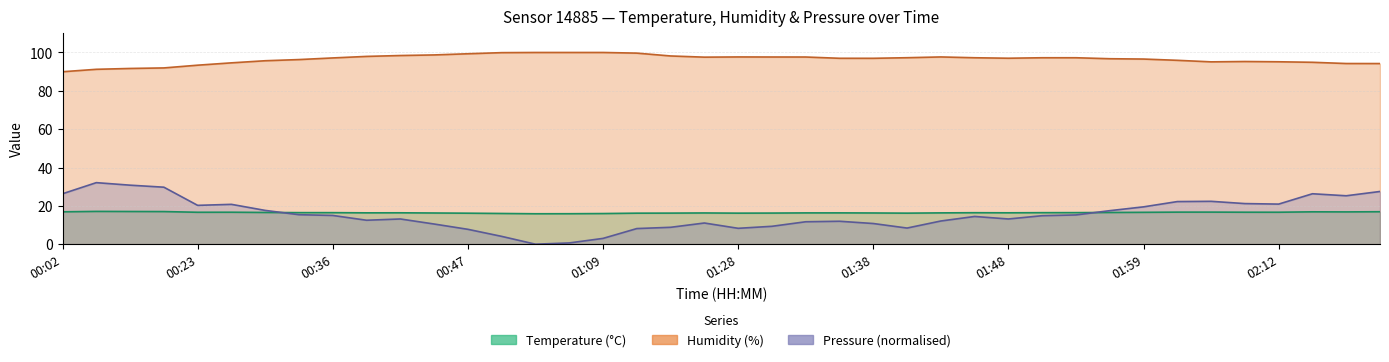

What is the value of the pressure_scaled point at the 10th from the left?

12.5